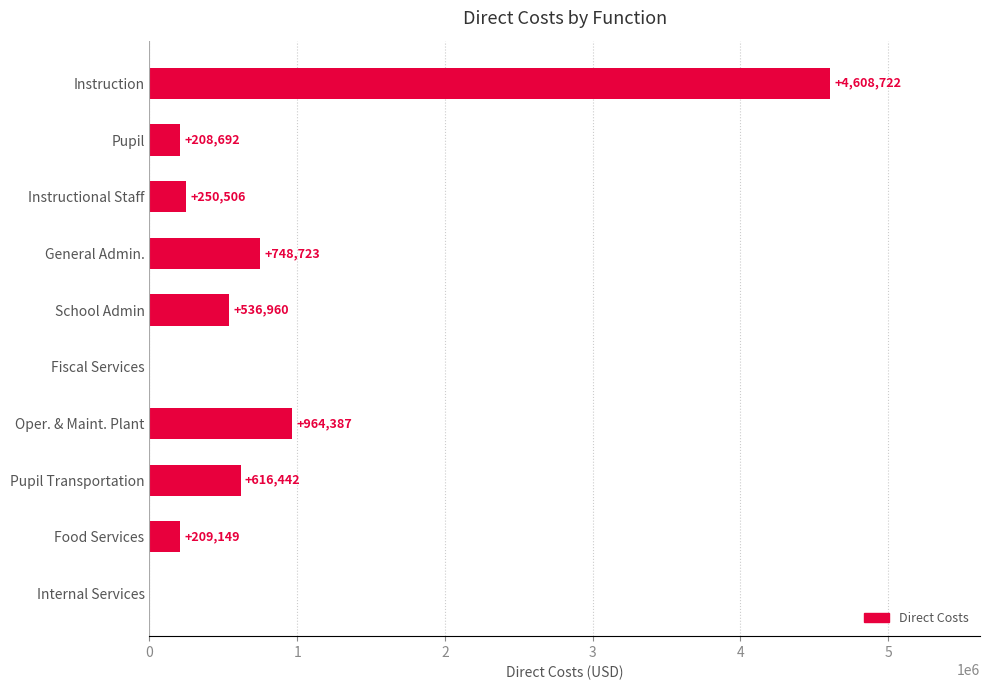

Where is the data nearest to the value 2304361?

Oper. & Maint. Plant